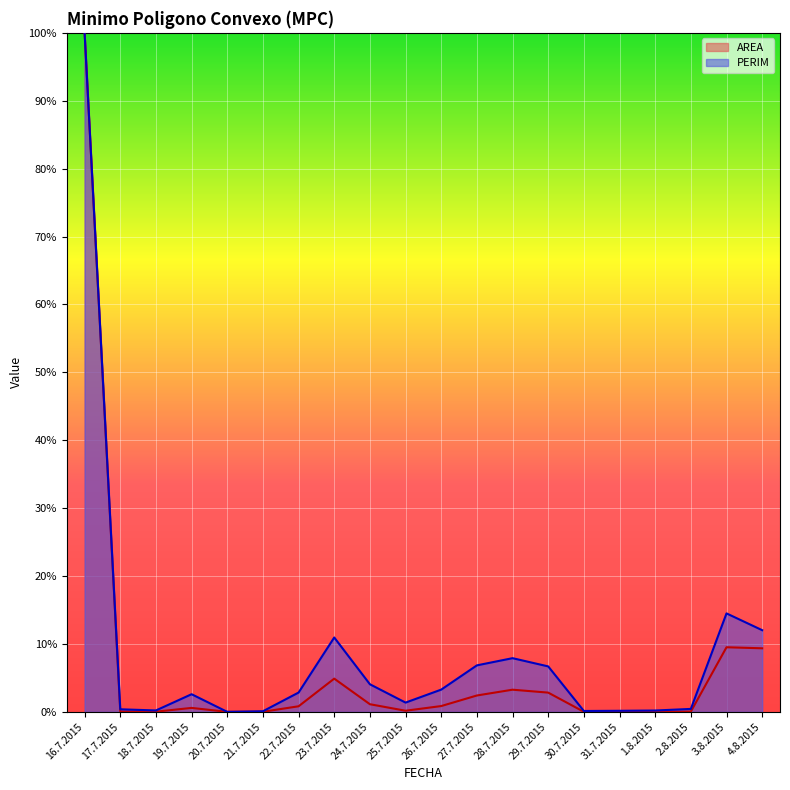

How many data points in PERIM are above 0?

19